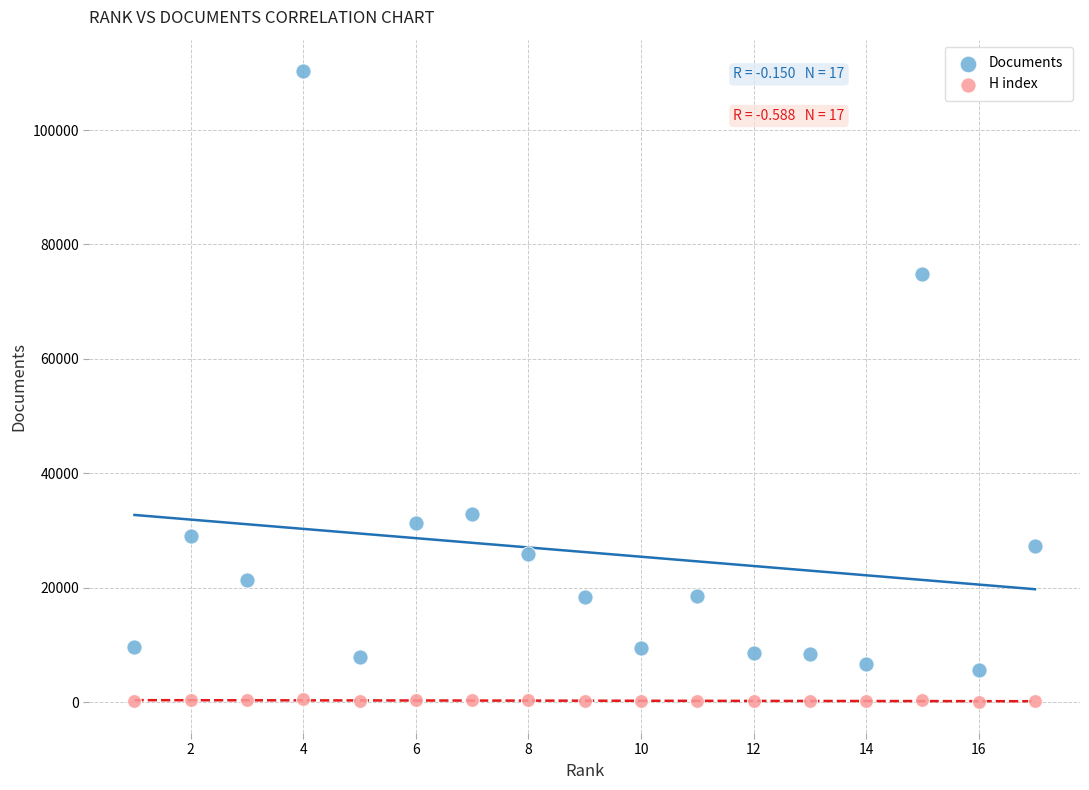

Across all series, what Y value is closest to 55197?

74827